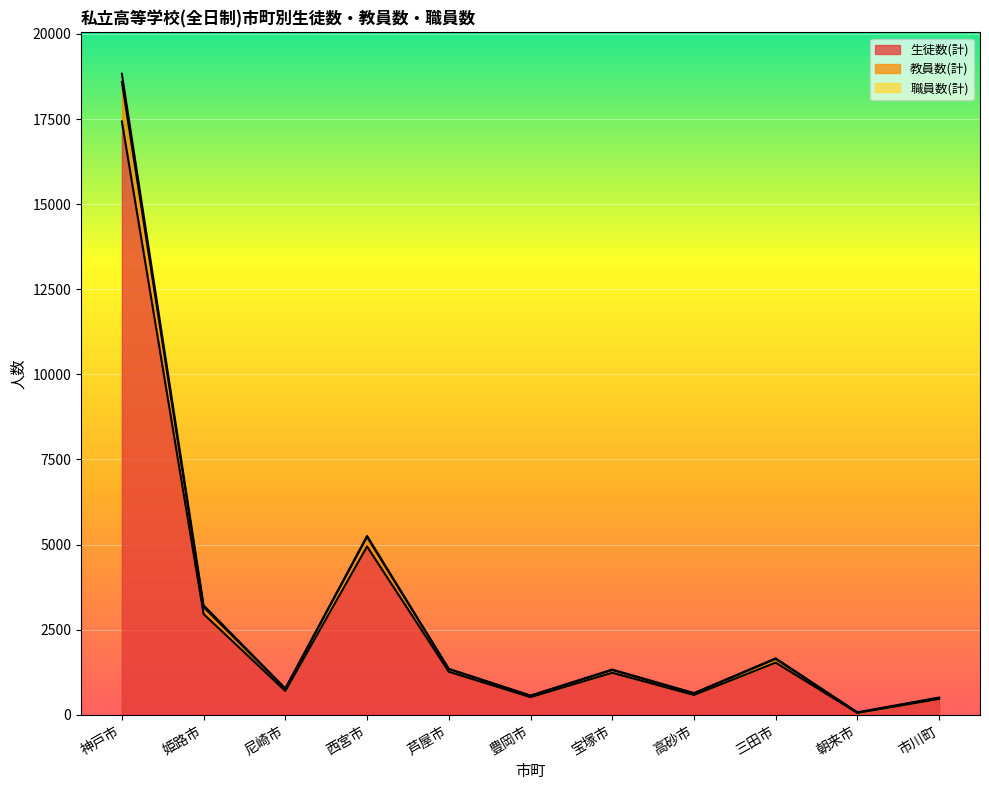

True or false: 教員数(計) and 生徒数(計) cross at least once.

False